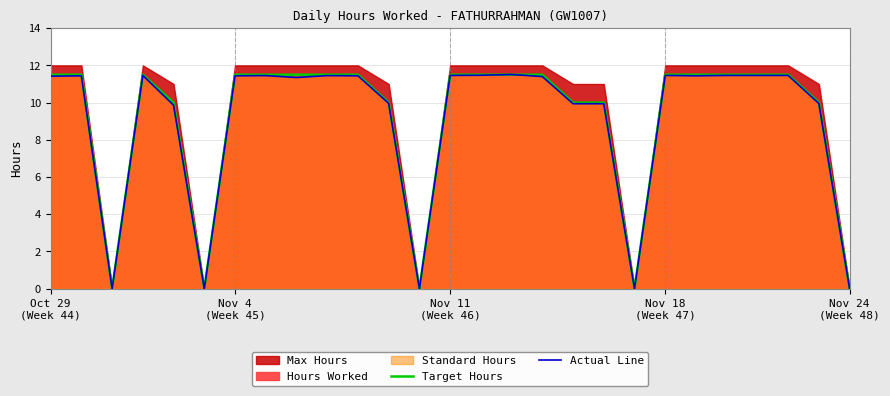

How many values in Target Hours are above zero?

22